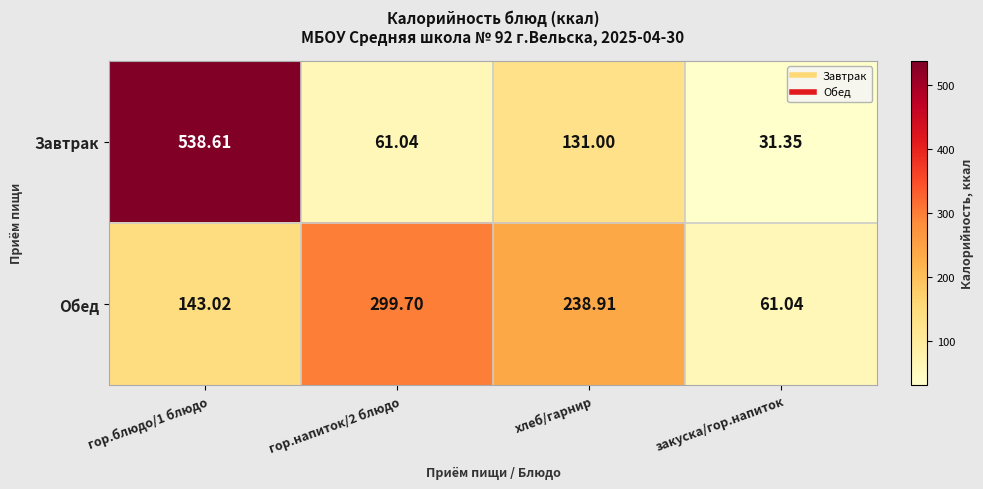

At which label does Обед reach its minimum?

закуска/гор.напиток